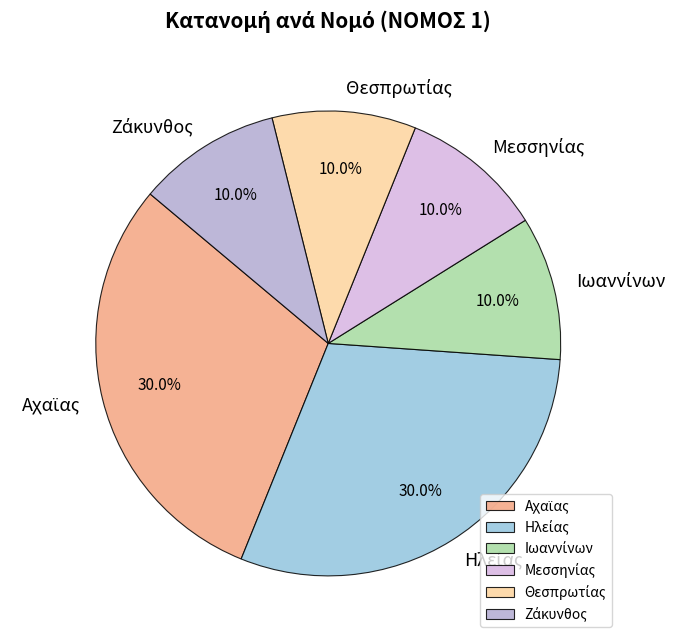

To the nearest percent, what is the difference between the largest and smallest slice percentages?

20%